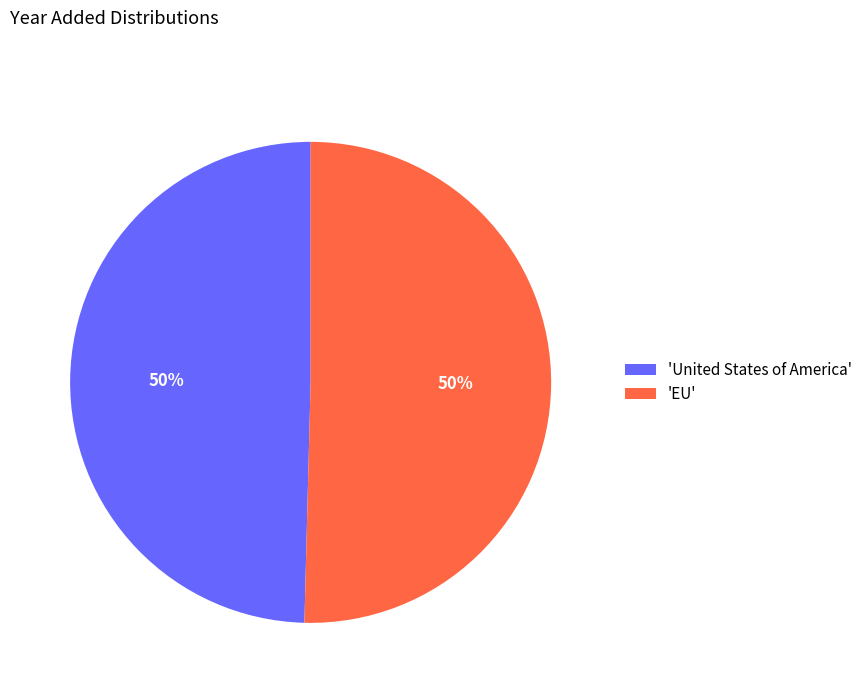

Is it true that 'United States of America' is 38% of the pie?

False